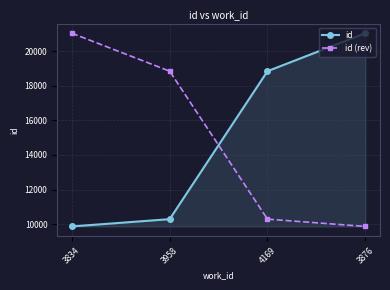

Rank the categories by id (rev) value from highest to lowest.

3834, 3958, 4169, 3876